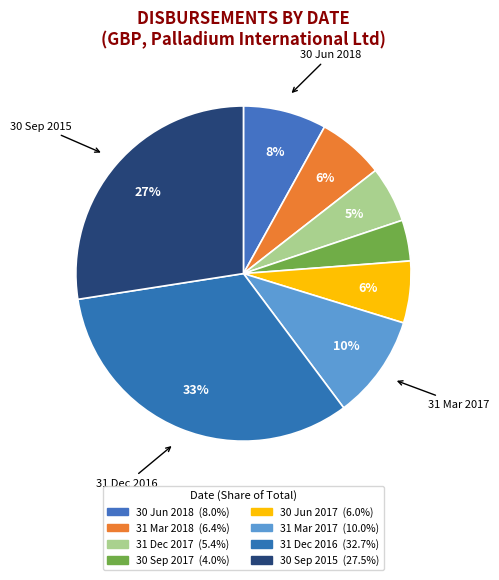

How many segments does this pie chart have?

8